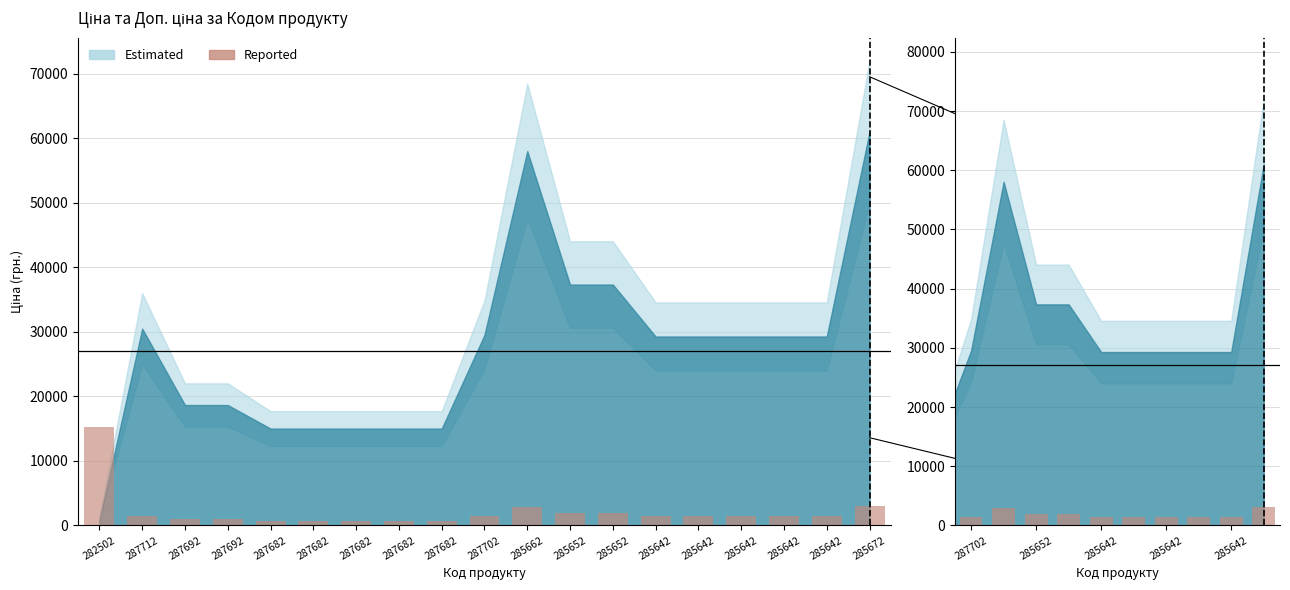

What is the label of the 1st bar from the left?

282502